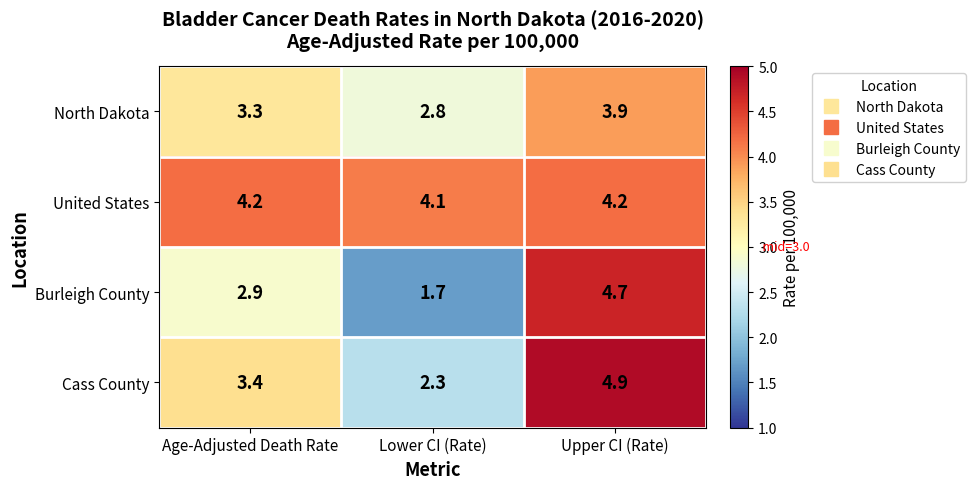

The value of Cass County at Lower CI (Rate) is 1.4. True or false?

False